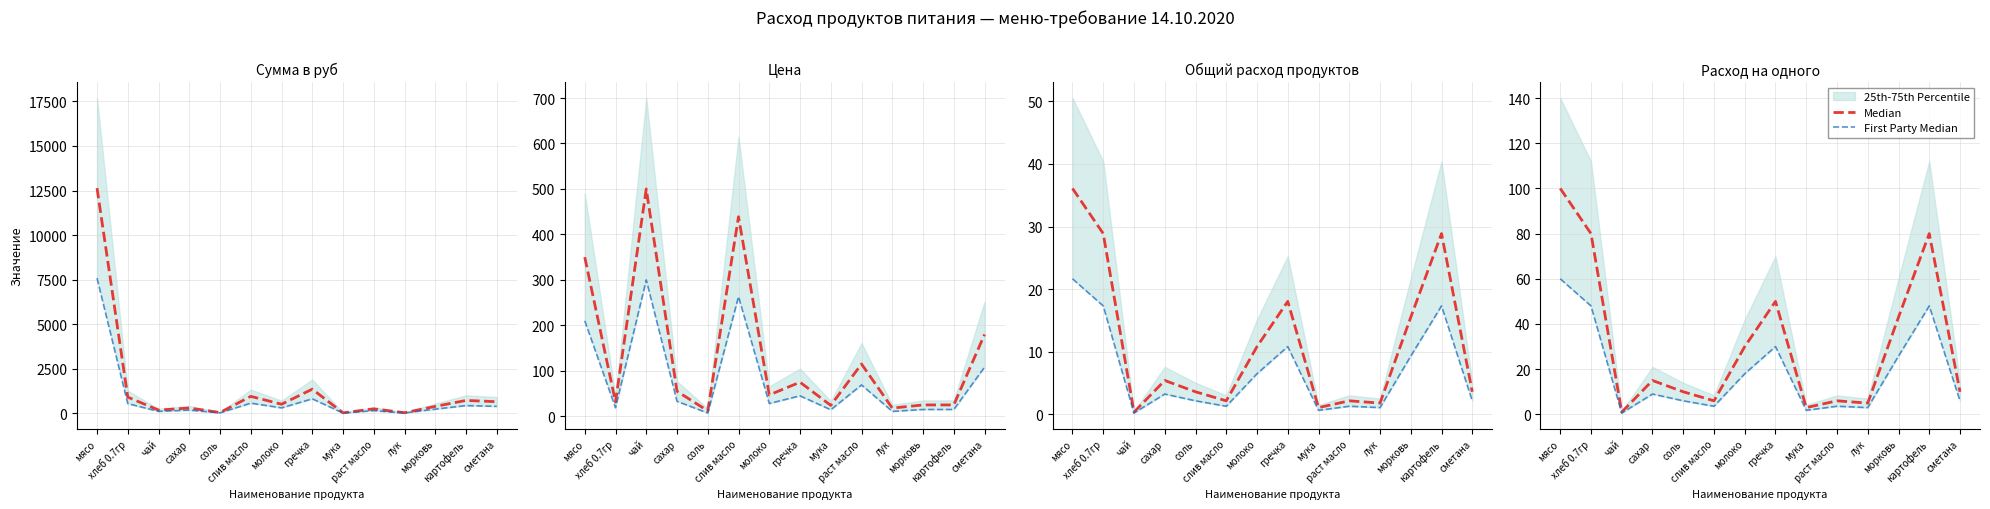

True or false: First Party Median has more than 0 interior local peaks.

True